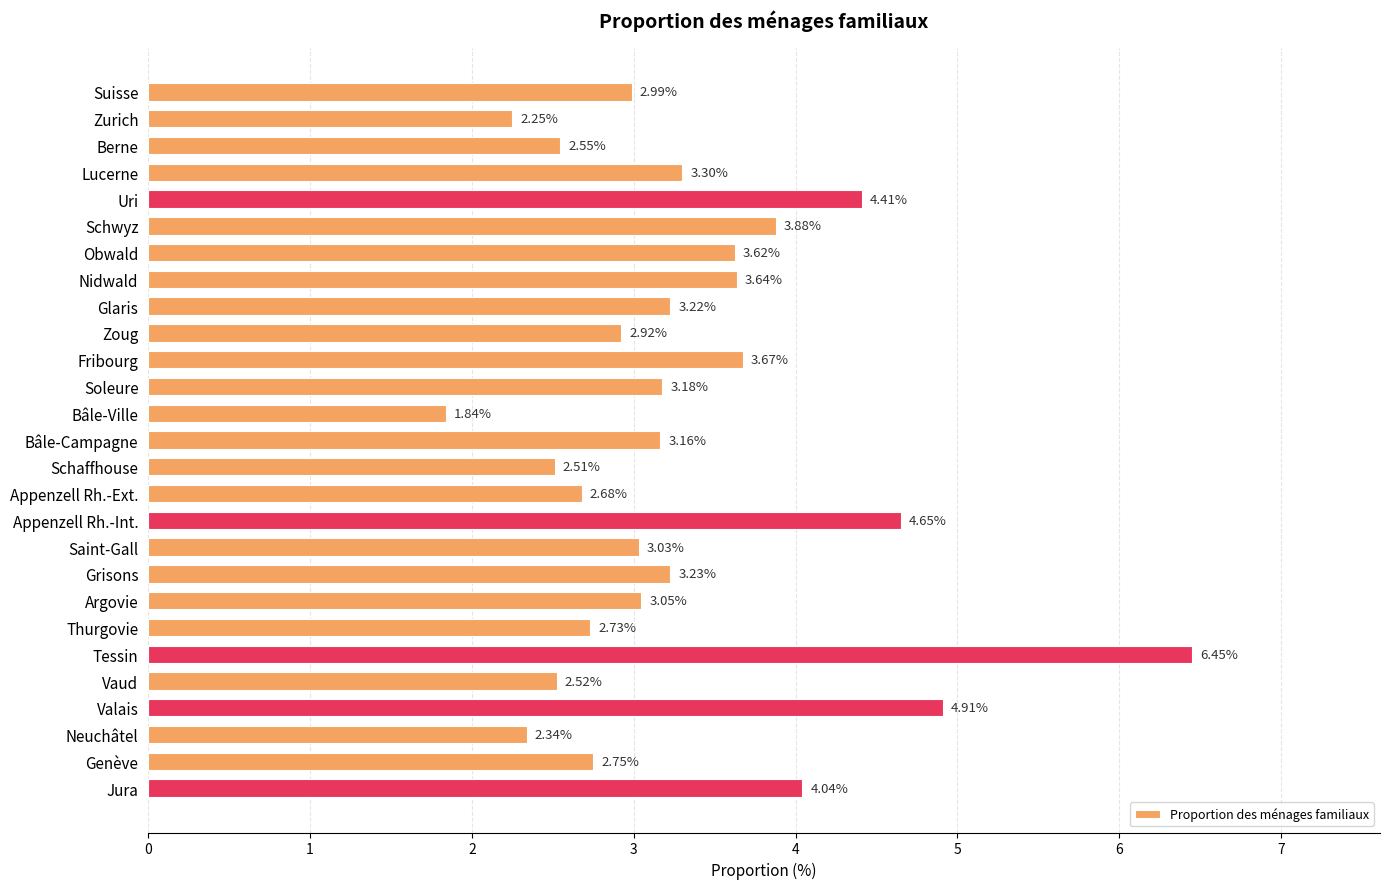

Which label corresponds to the smallest value in the chart?

Bâle-Ville